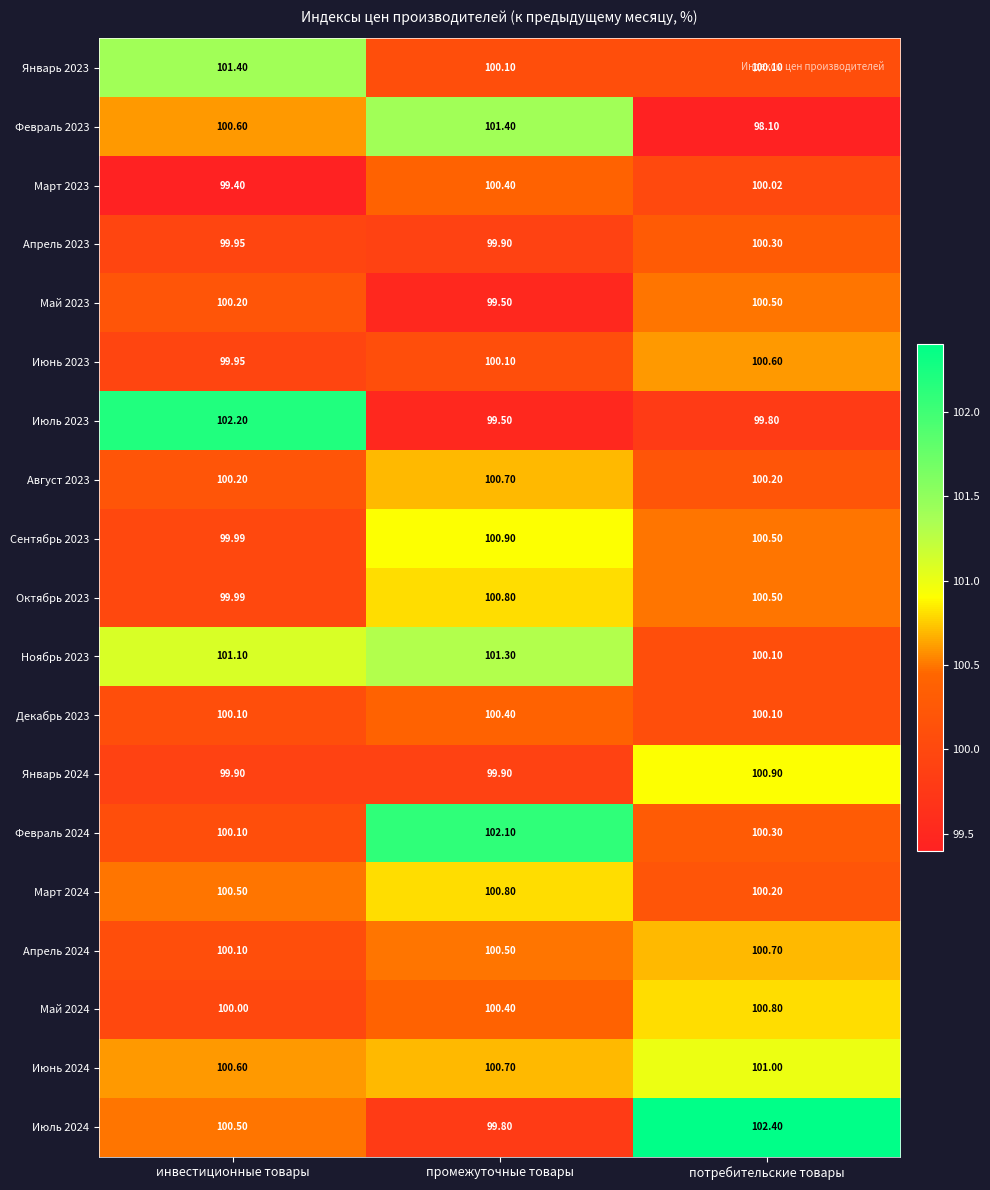

Which series changed the most between инвестиционные товары and промежуточные товары?

Июль 2023